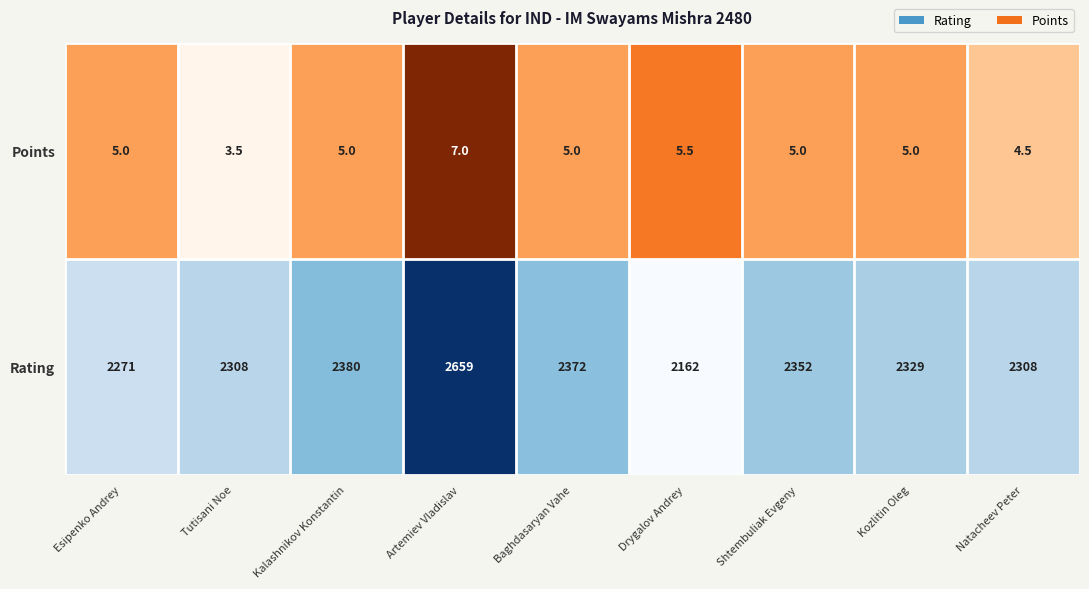

How many series are shown in this chart?

2